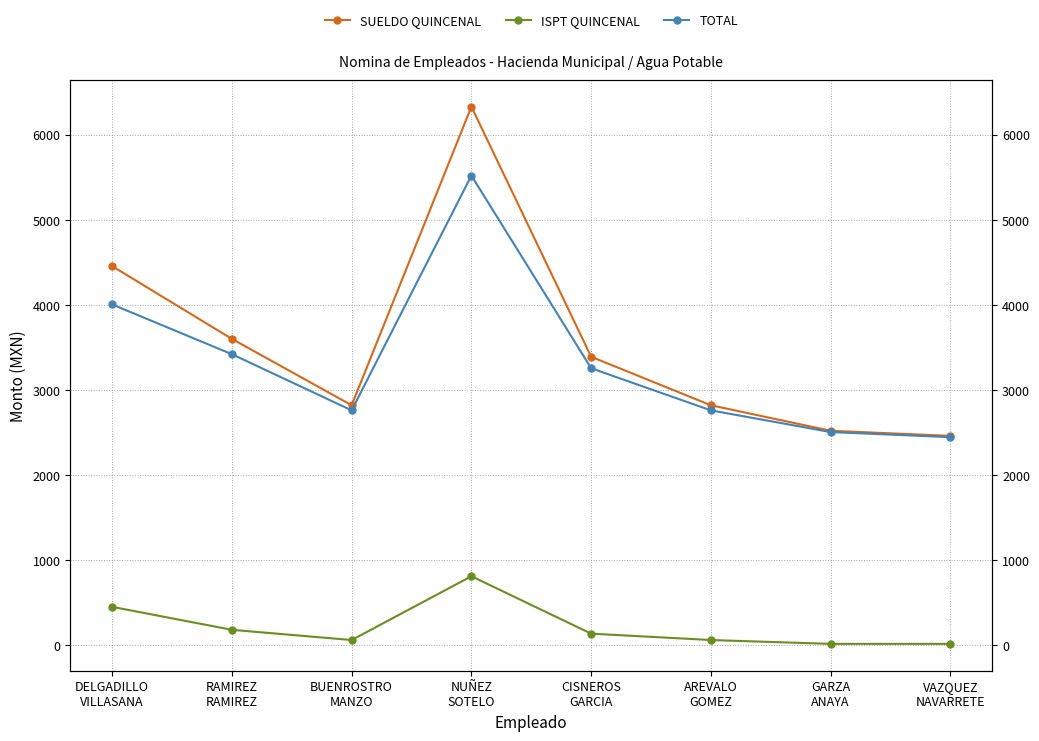

True or false: ISPT QUINCENAL and SUELDO QUINCENAL cross at least once.

False